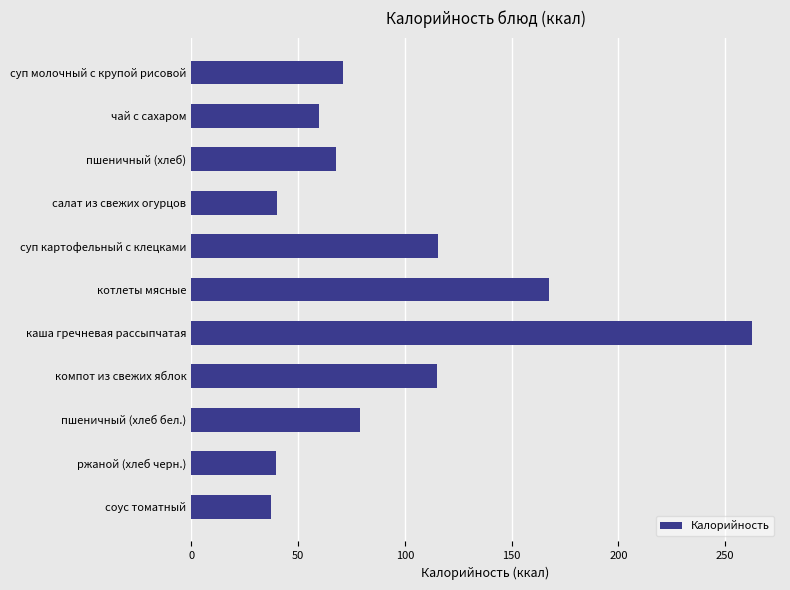

The chart shows a value of 137.0 at пшеничный (хлеб бел.). True or false?

False